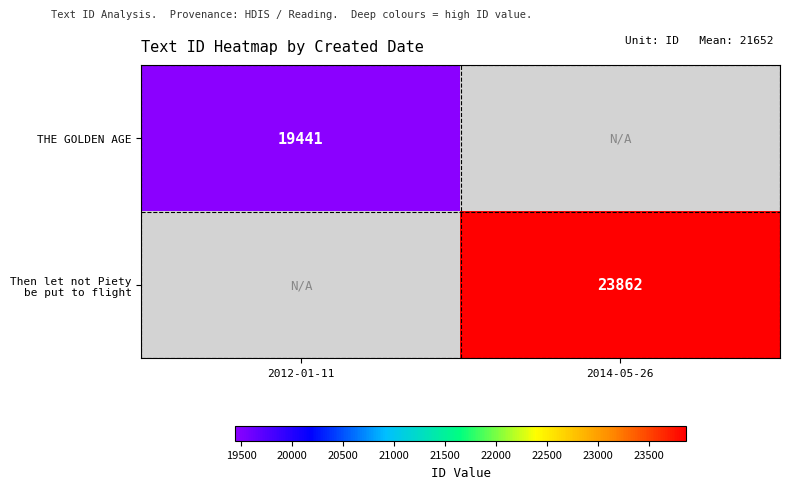

The THE GOLDEN AGE series shows 10607 at 2012-01-11. True or false?

False